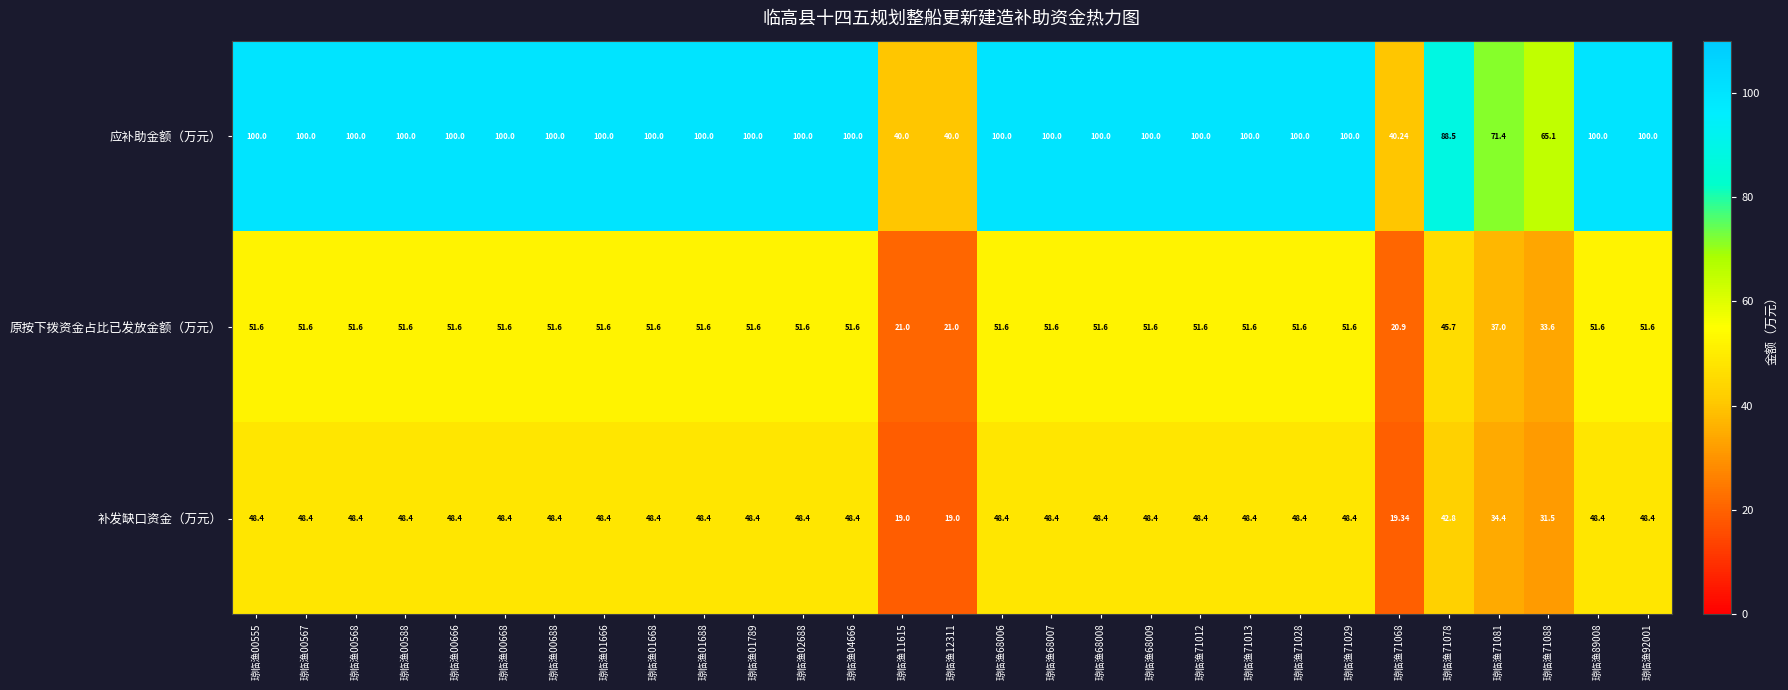

How many data points in 补发缺口资金（万元） are above 48?

23